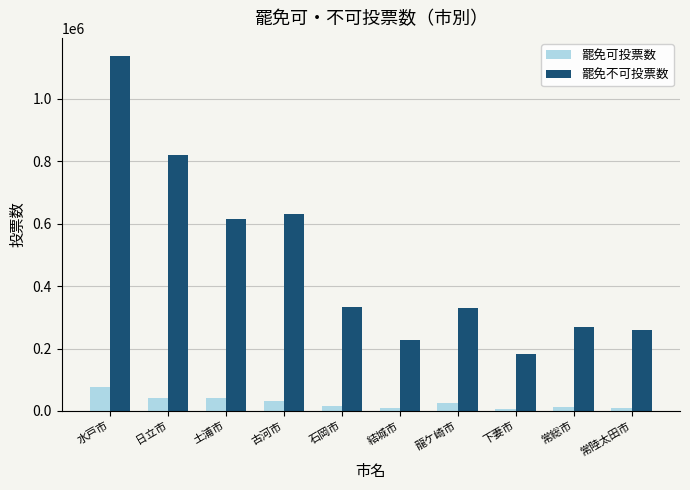

What is the total value across all series at 土浦市?

653840